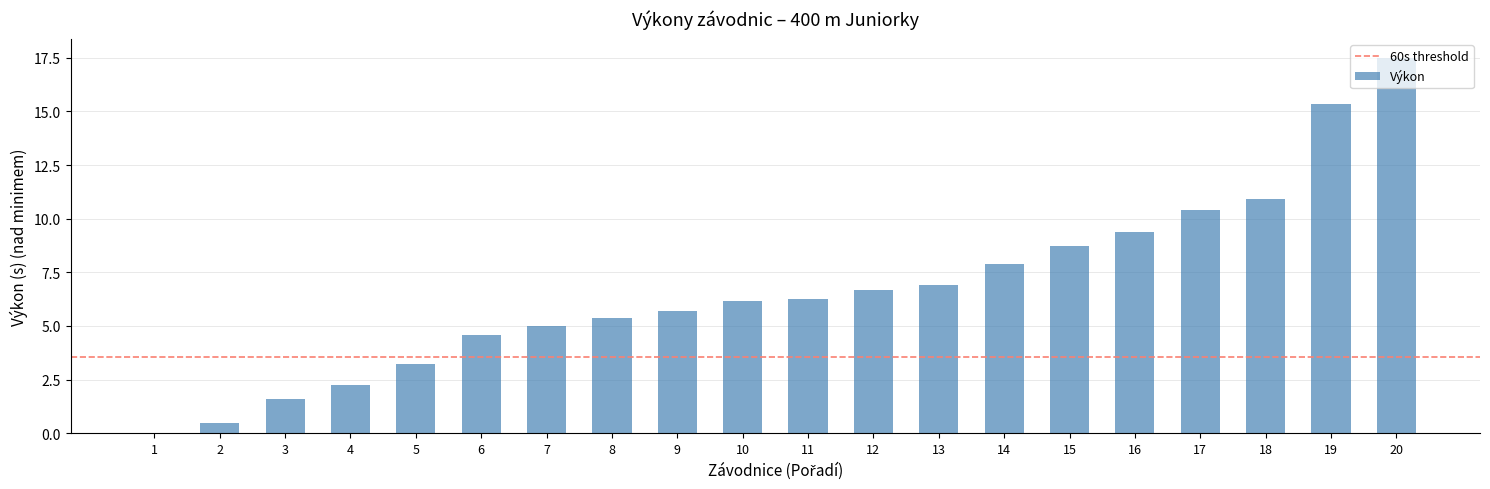

Count the number of values greater than 6.

11